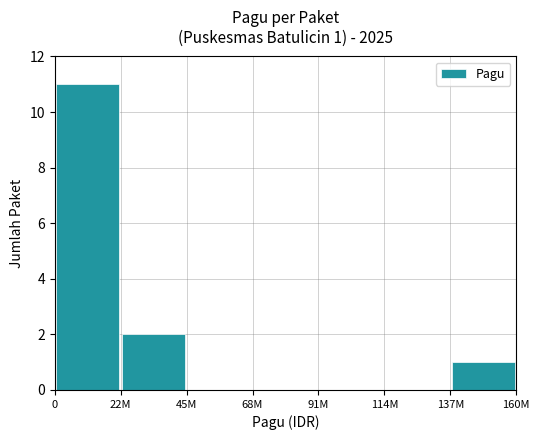

Are the bars horizontal?

No